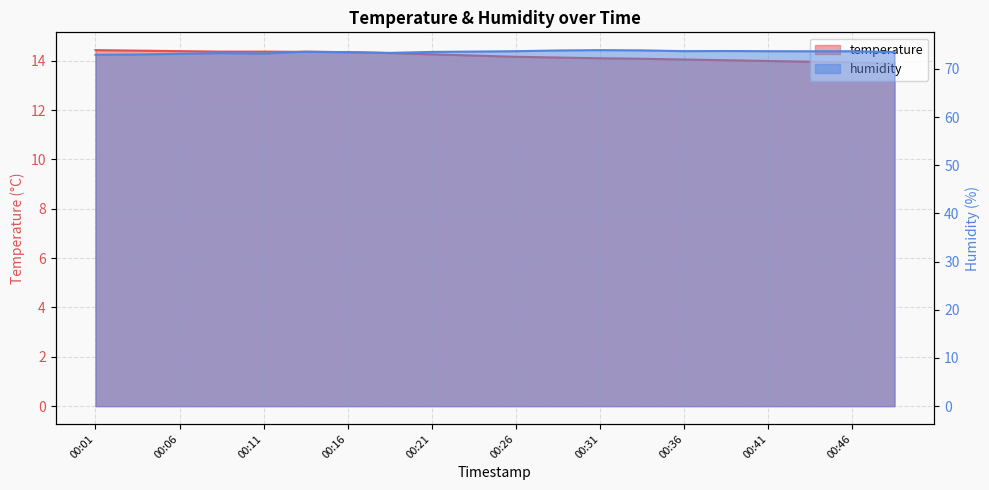

Is the value of humidity at 00:26 greater than the value of temperature at 00:31?

Yes